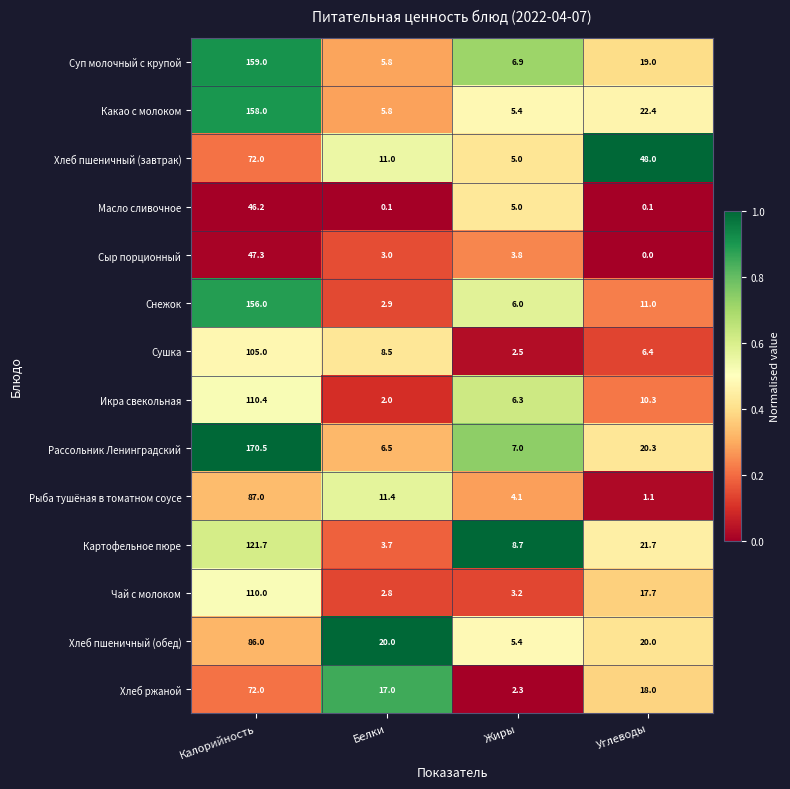

Rank the series at Углеводы from lowest to highest value.

Сыр порционный, Масло сливочное, Рыба тушёная в томатном соусе, Сушка, Икра свекольная, Снежок, Чай с молоком, Хлеб ржаной, Суп молочный с крупой, Хлеб пшеничный (обед), Рассольник Ленинградский, Картофельное пюре, Какао с молоком, Хлеб пшеничный (завтрак)